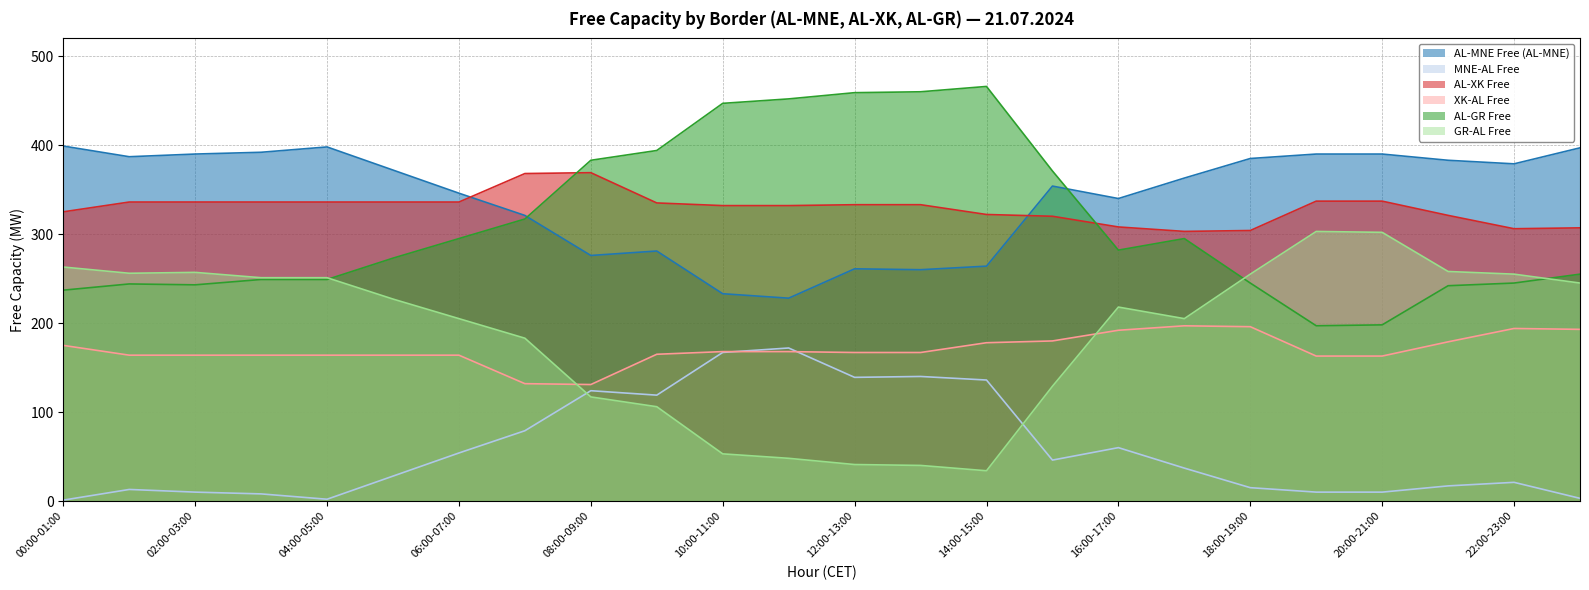

Where is the first local maximum for GR-AL Free?

02:00-03:00